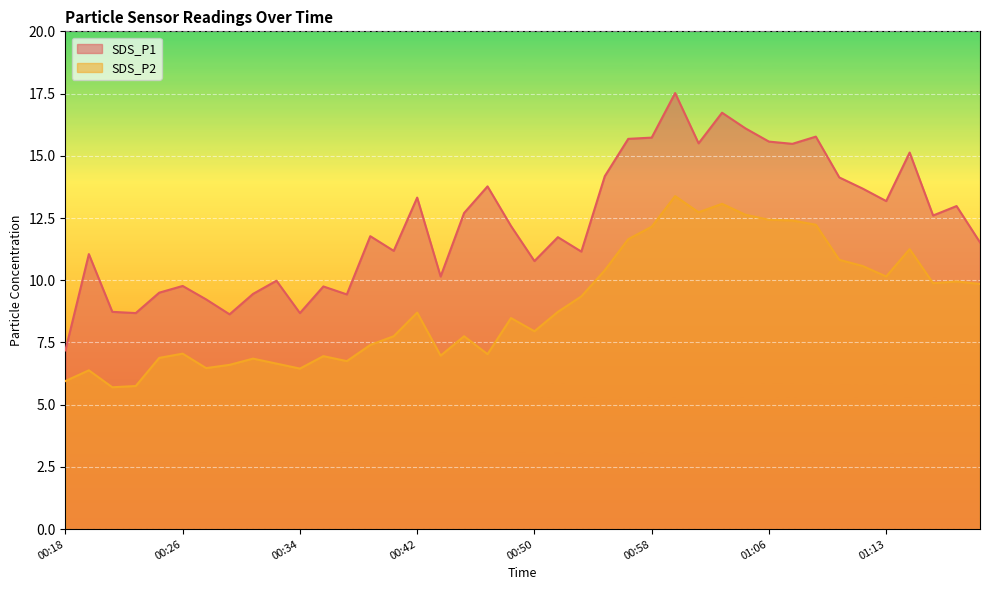

Does the chart display data point markers on the line(s)?

No